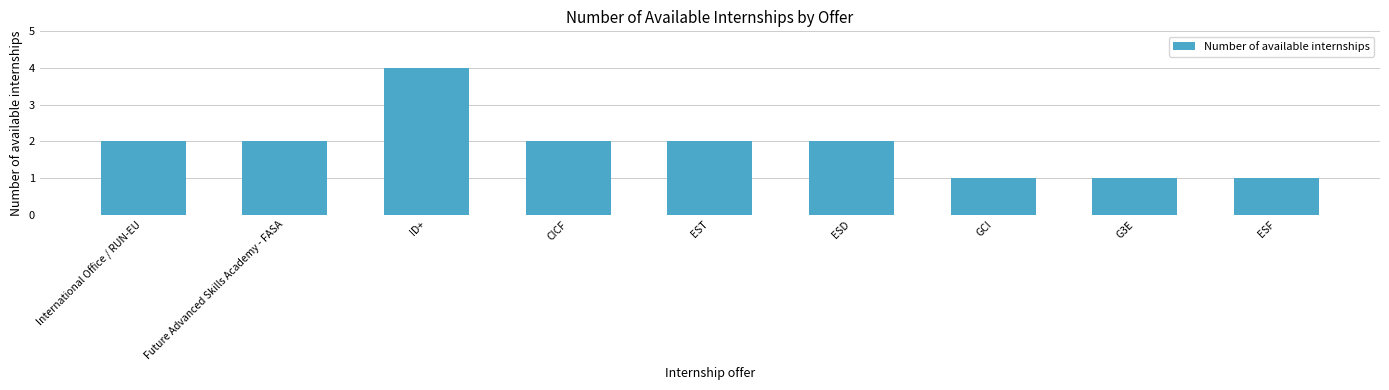

Are the bars horizontal?

No